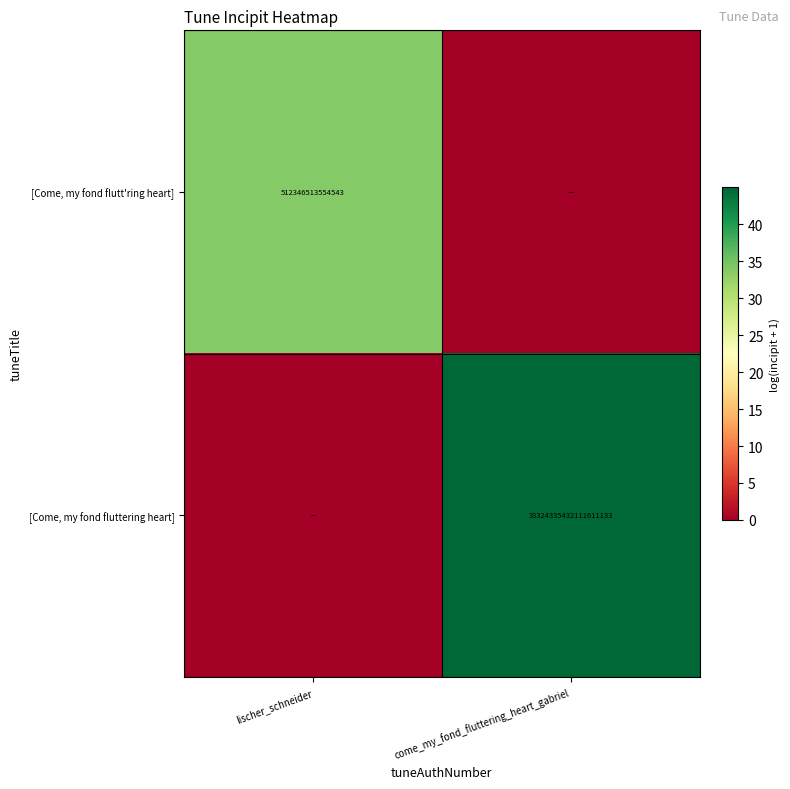

At which category is the sum across all series the highest?

come_my_fond_fluttering_heart_gabriel